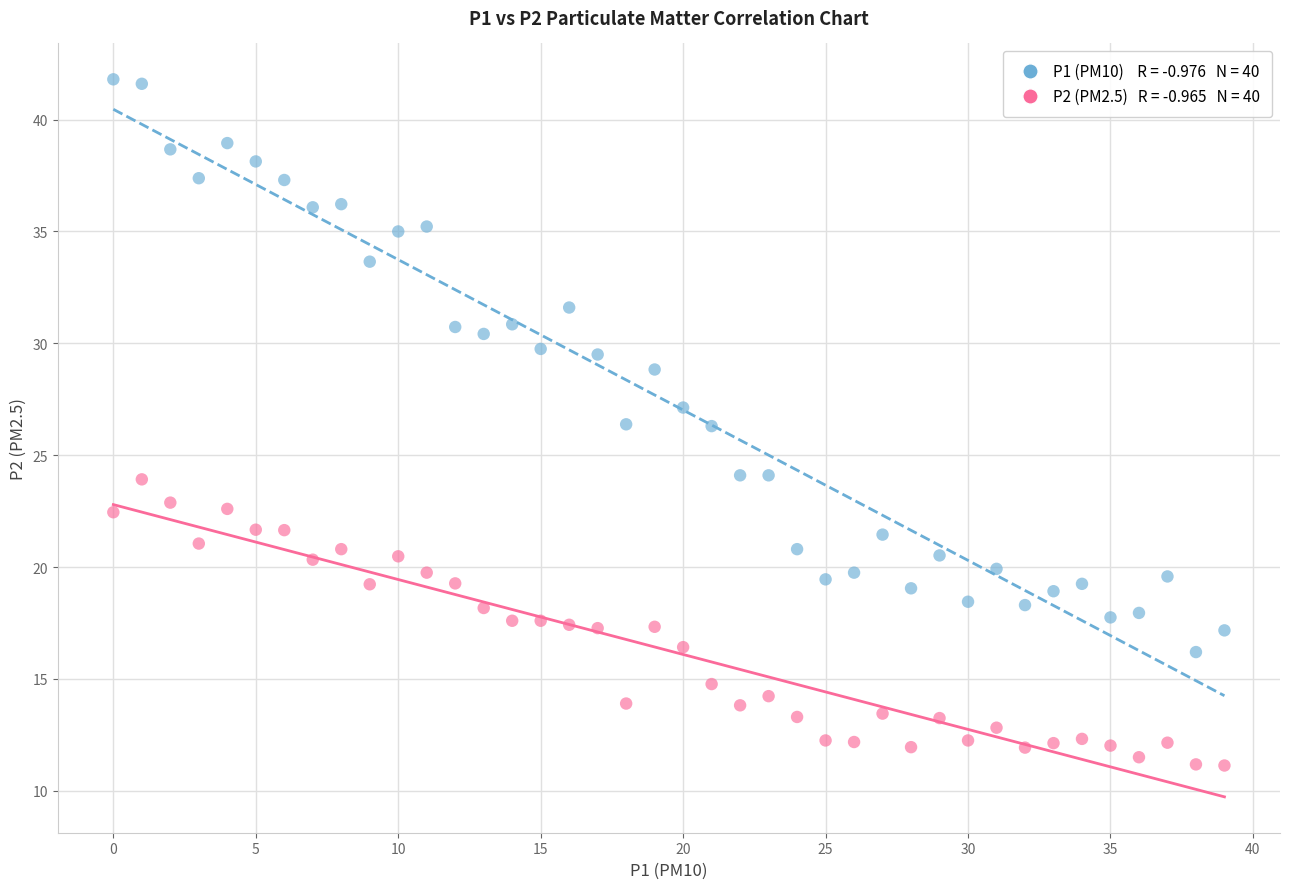

Across all data points, what is the range of Y values (max minus min)?

30.7